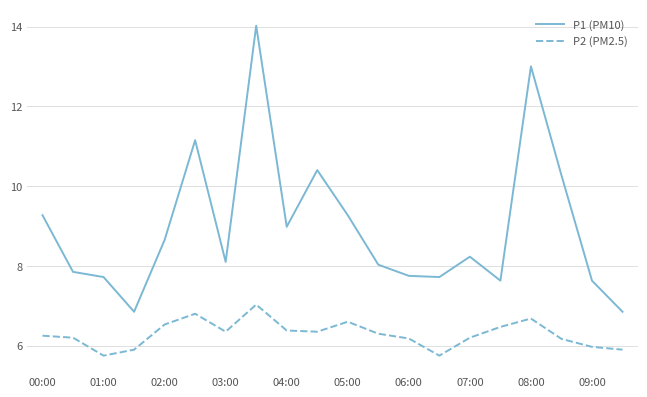

What is the greatest value displayed?

14.0